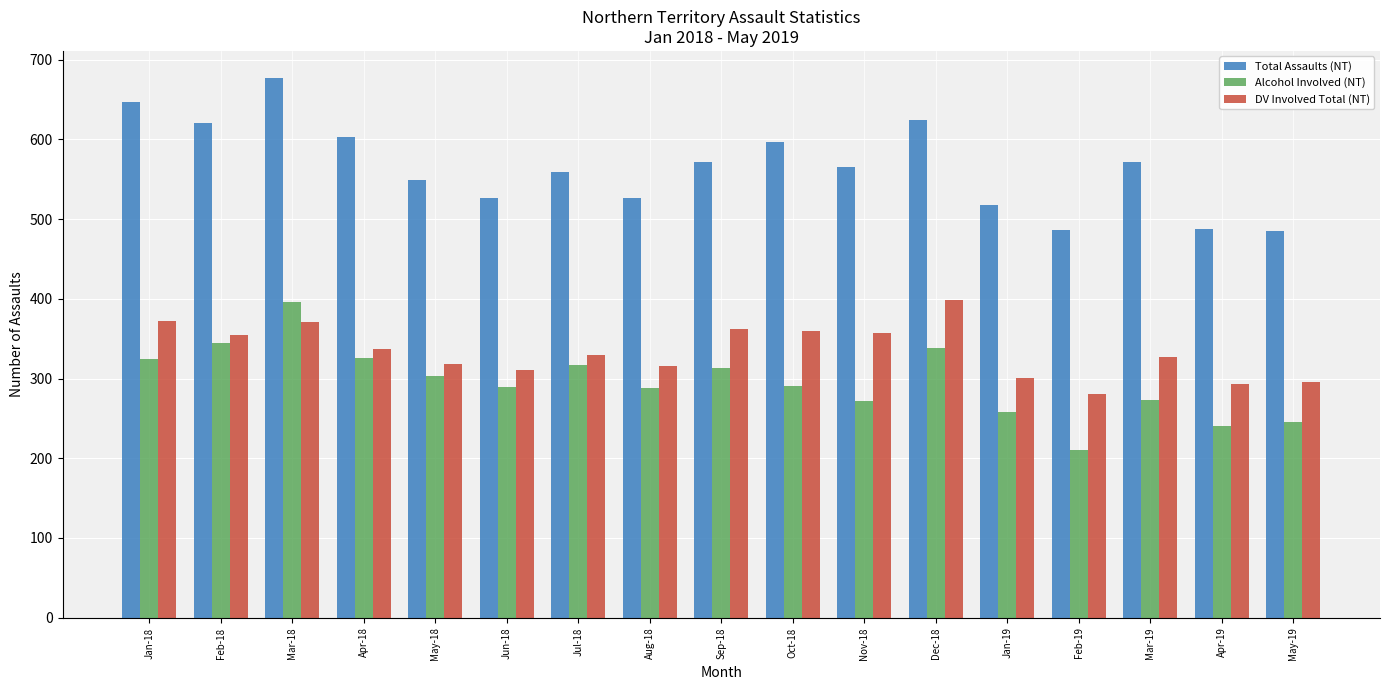

True or false: DV Involved Total (NT) has a value of 330 at Jul-18.

True